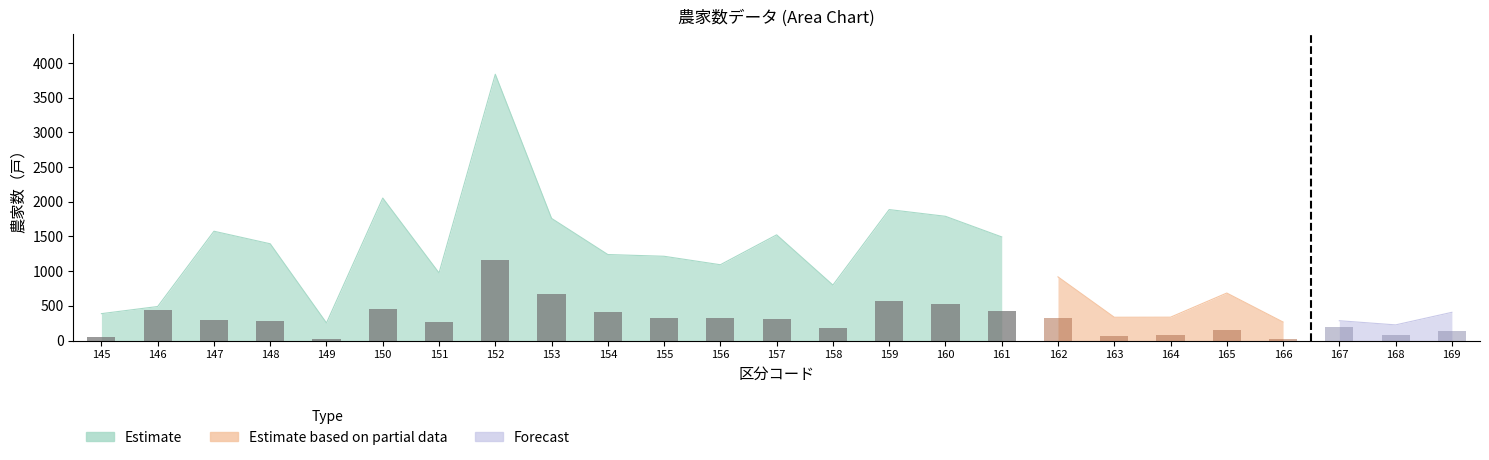

What is the difference between the maximum and minimum values in the bars series?

1147